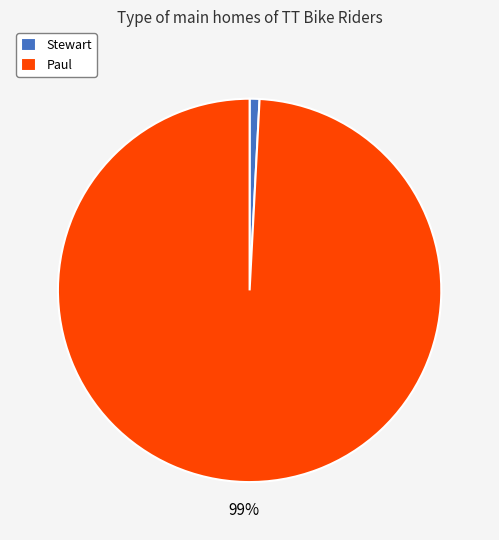

True or false: Stewart accounts for 10% of the total.

False